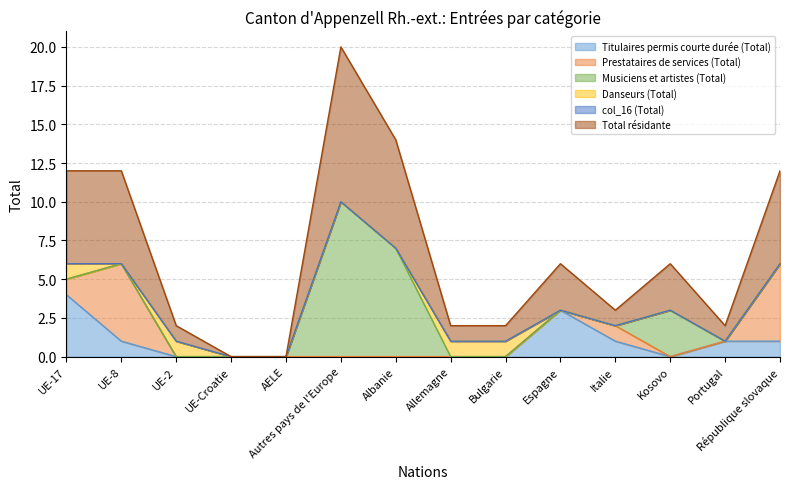

At which label does Prestataires de services (Total) reach its peak?

UE-8